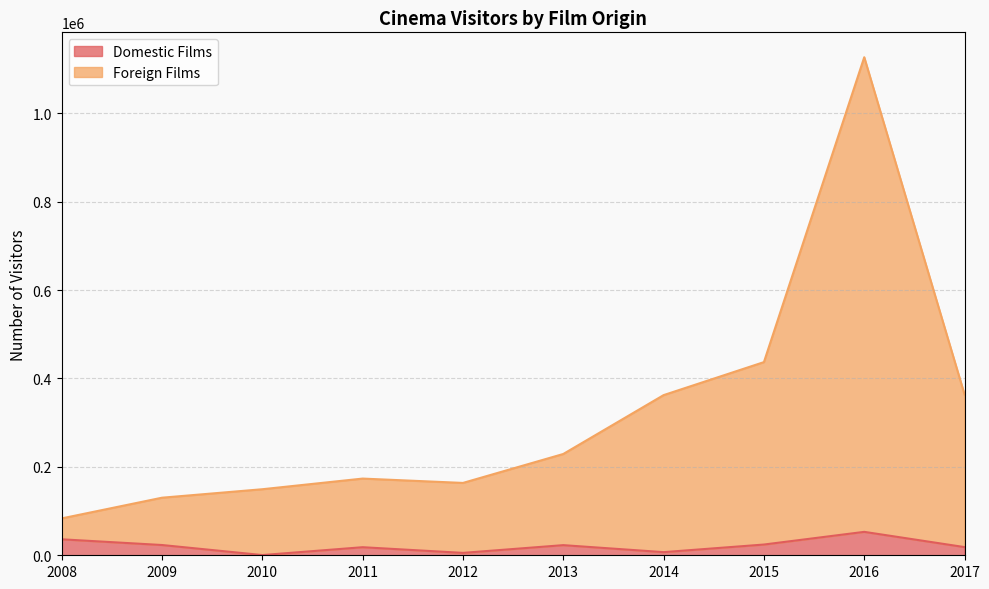

Reading left to right, extract all data points from this chart.

Domestic Films: 36140	23207	504	18244	5423	22912	7100	24287	52977	18500
Foreign Films: 83385	130225	149393	173479	163652	229124	362273	436942	1126559	363509